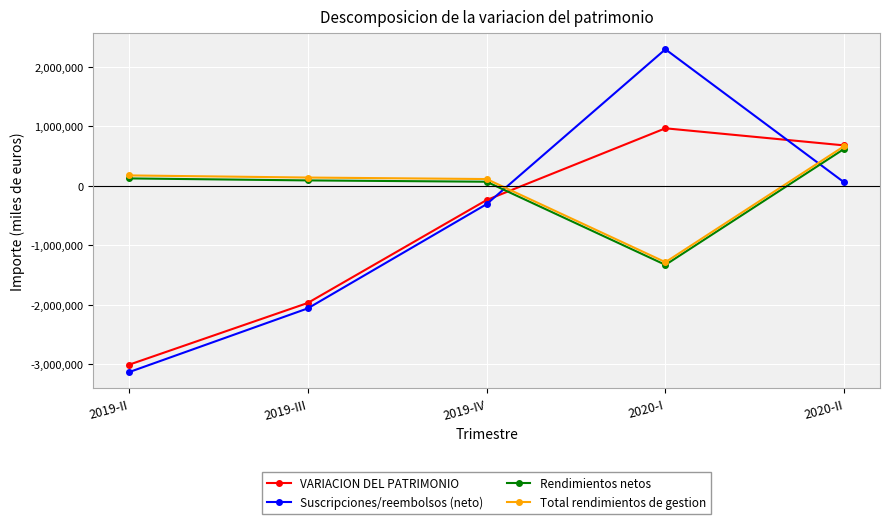

Is this an area chart (filled region under the line)?

No